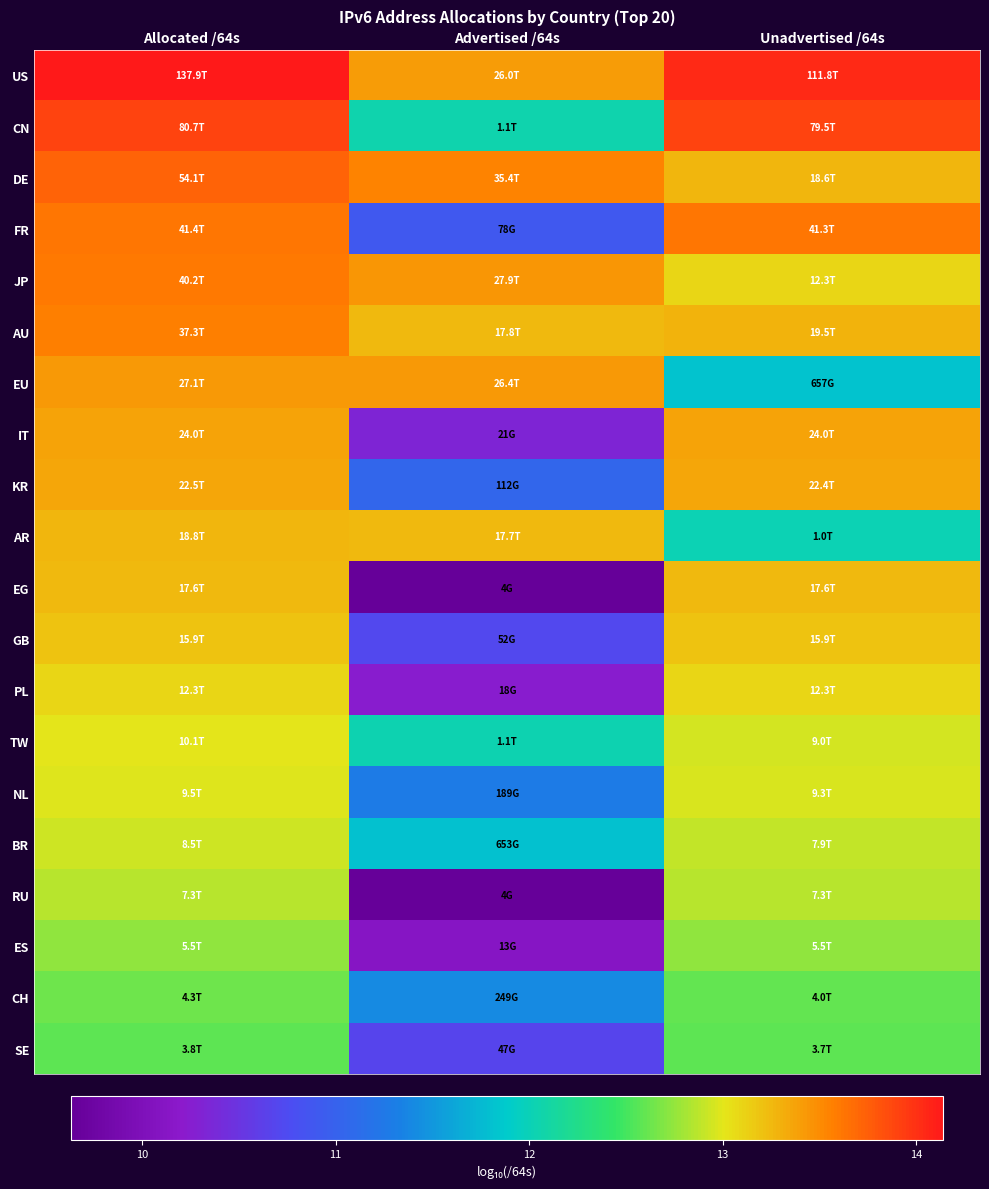

Reading left to right, extract all data points from this chart.

US: Allocated /64s=14.1	Advertised /64s=13.4	Unadvertised /64s=14.0
CN: Allocated /64s=13.9	Advertised /64s=12.1	Unadvertised /64s=13.9
DE: Allocated /64s=13.7	Advertised /64s=13.5	Unadvertised /64s=13.3
FR: Allocated /64s=13.6	Advertised /64s=10.9	Unadvertised /64s=13.6
JP: Allocated /64s=13.6	Advertised /64s=13.4	Unadvertised /64s=13.1
AU: Allocated /64s=13.6	Advertised /64s=13.3	Unadvertised /64s=13.3
EU: Allocated /64s=13.4	Advertised /64s=13.4	Unadvertised /64s=11.8
IT: Allocated /64s=13.4	Advertised /64s=10.3	Unadvertised /64s=13.4
KR: Allocated /64s=13.4	Advertised /64s=11.0	Unadvertised /64s=13.4
AR: Allocated /64s=13.3	Advertised /64s=13.2	Unadvertised /64s=12.0
EG: Allocated /64s=13.2	Advertised /64s=9.6	Unadvertised /64s=13.2
GB: Allocated /64s=13.2	Advertised /64s=10.7	Unadvertised /64s=13.2
PL: Allocated /64s=13.1	Advertised /64s=10.2	Unadvertised /64s=13.1
TW: Allocated /64s=13.0	Advertised /64s=12.0	Unadvertised /64s=13.0
NL: Allocated /64s=13.0	Advertised /64s=11.3	Unadvertised /64s=13.0
BR: Allocated /64s=12.9	Advertised /64s=11.8	Unadvertised /64s=12.9
RU: Allocated /64s=12.9	Advertised /64s=9.6	Unadvertised /64s=12.9
ES: Allocated /64s=12.7	Advertised /64s=10.1	Unadvertised /64s=12.7
CH: Allocated /64s=12.6	Advertised /64s=11.4	Unadvertised /64s=12.6
SE: Allocated /64s=12.6	Advertised /64s=10.7	Unadvertised /64s=12.6